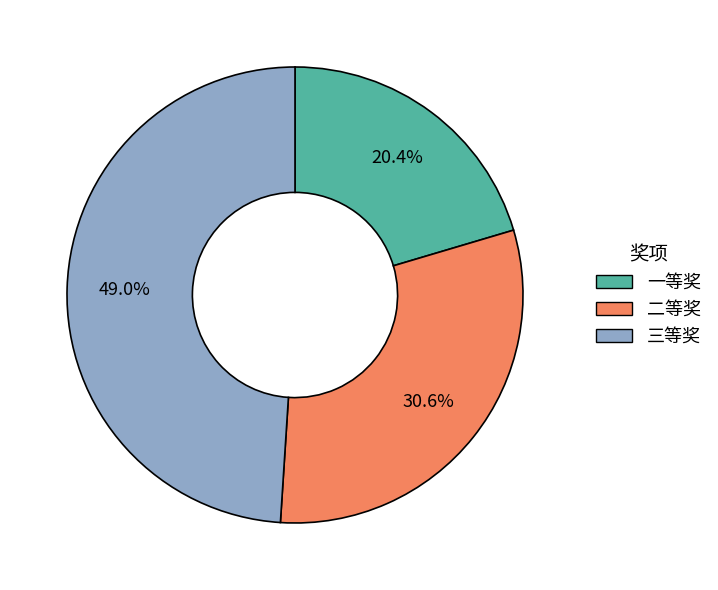

What is the largest slice in the pie chart?

三等奖